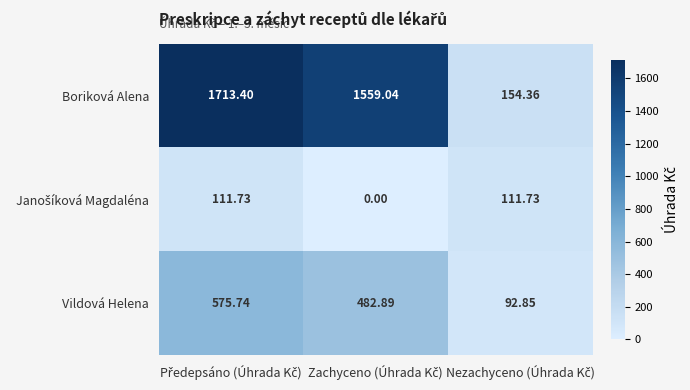

Which series has the largest total across all categories?

Boriková Alena